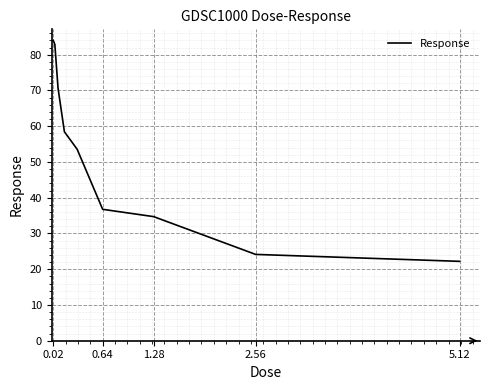

How many lines are shown in the chart?

1